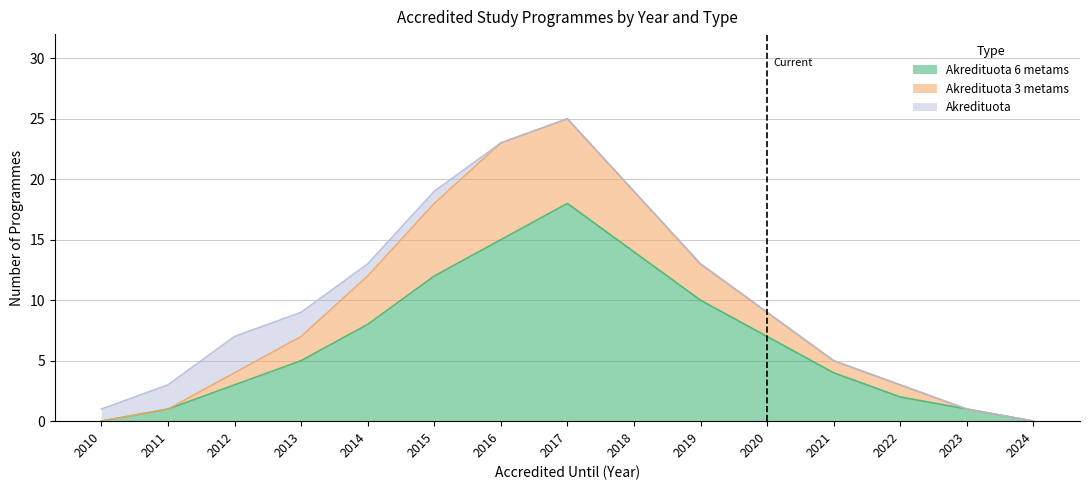

What is the value of the Akredituota 3 metams point at the 14th from the left?

1